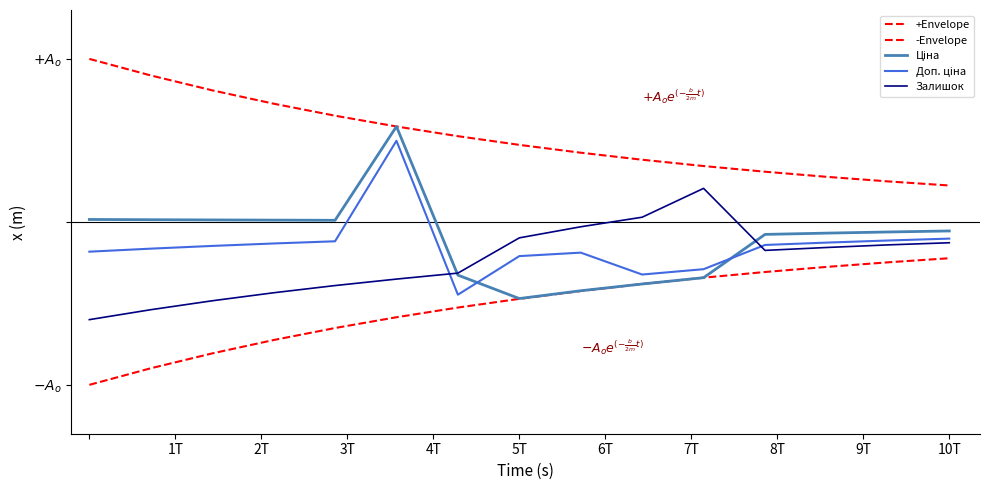

Does the chart display data point markers on the line(s)?

No